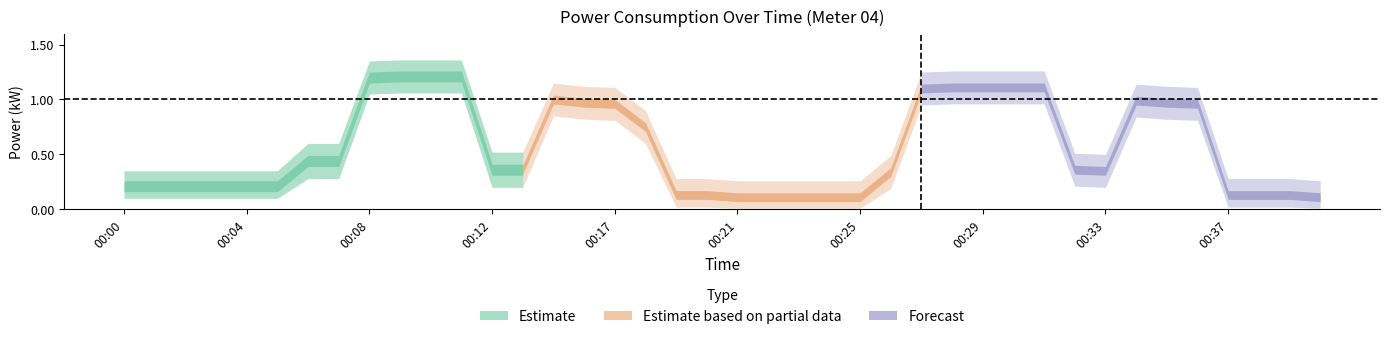

In power_lower, how many points are higher than both neighbors (excluding endpoints)?

2